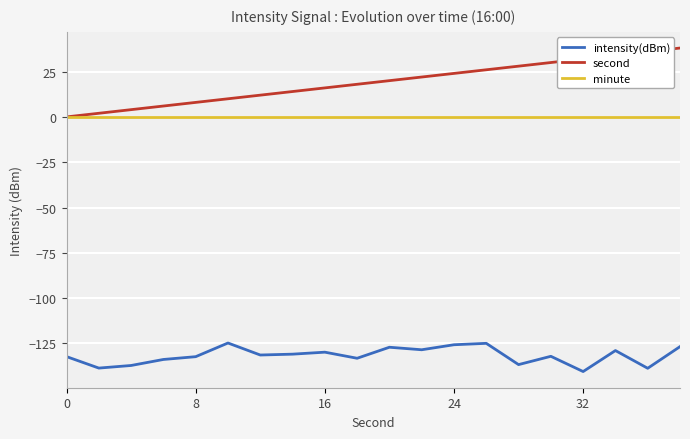

Rank the series by their maximum value, from lowest to highest.

intensity(dBm), minute, second